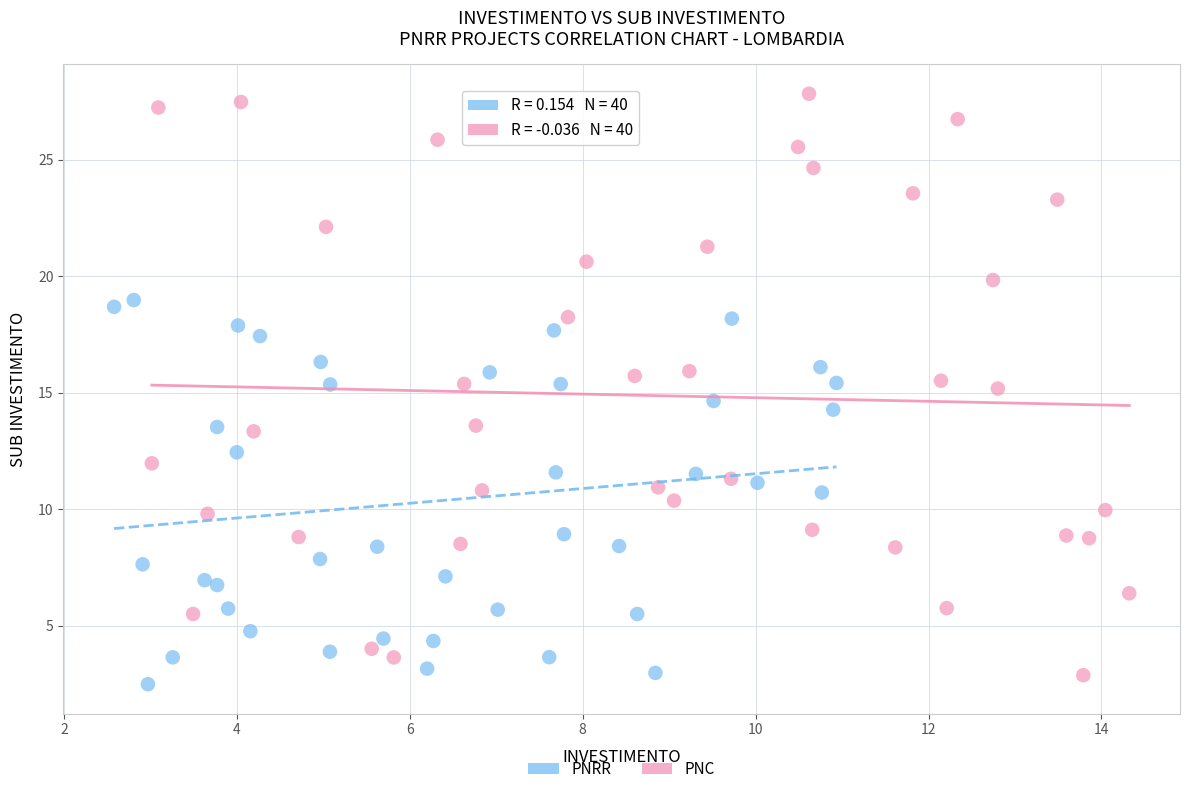

Which series reaches the maximum Y coordinate?

PNC